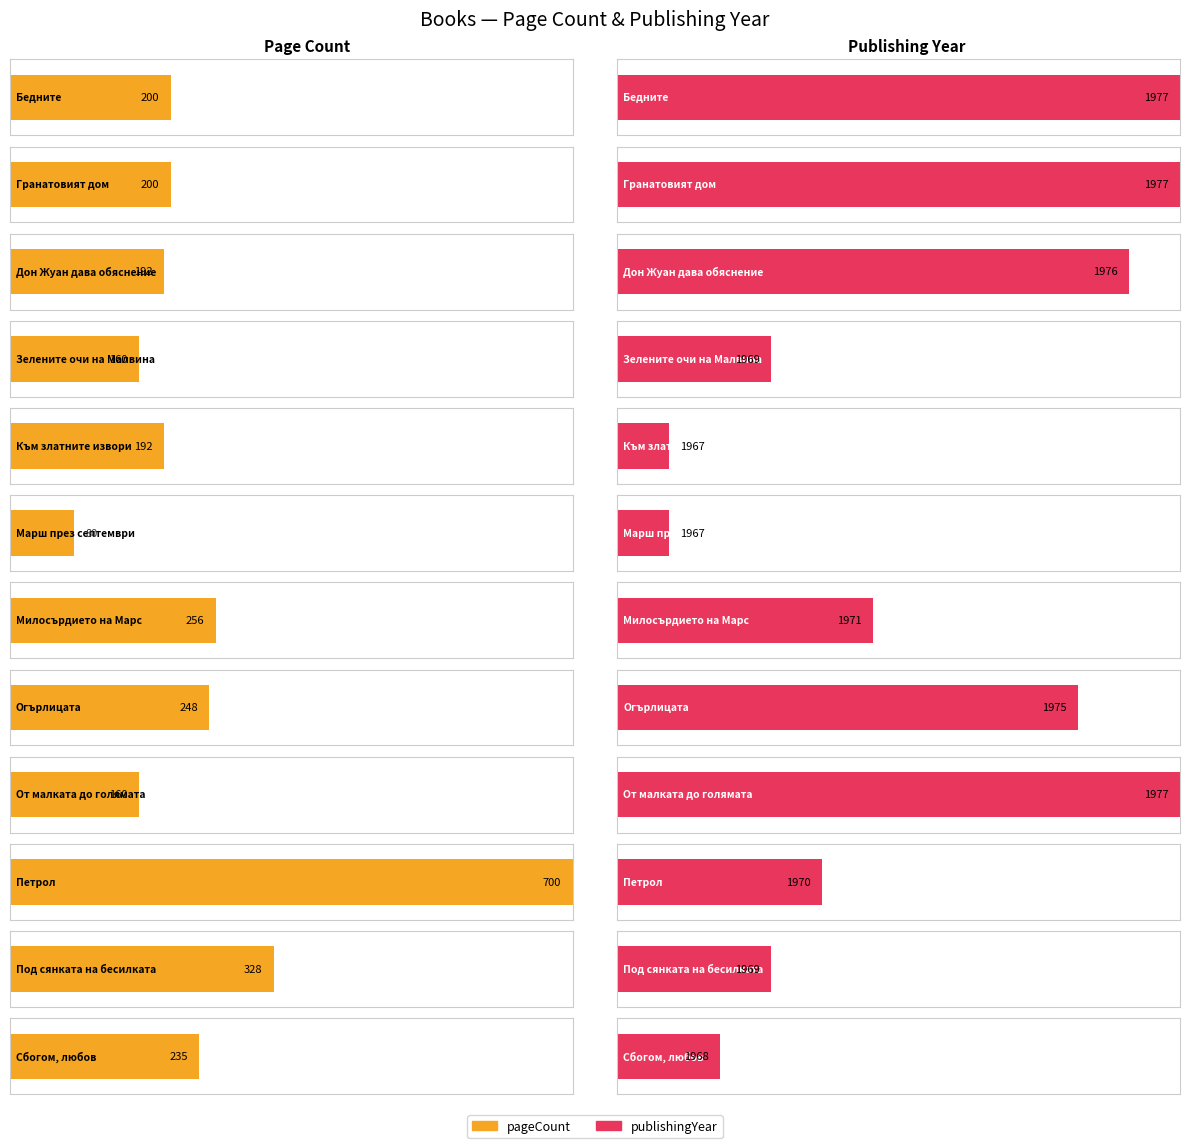

Rank the series by their average value, from highest to lowest.

publishingYear, pageCount